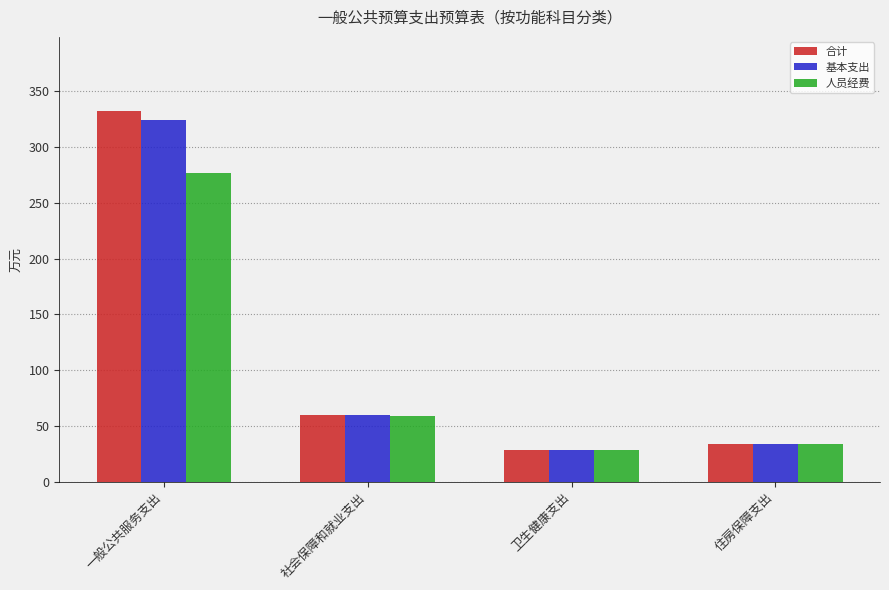

Which series has the largest range (max minus min)?

合计